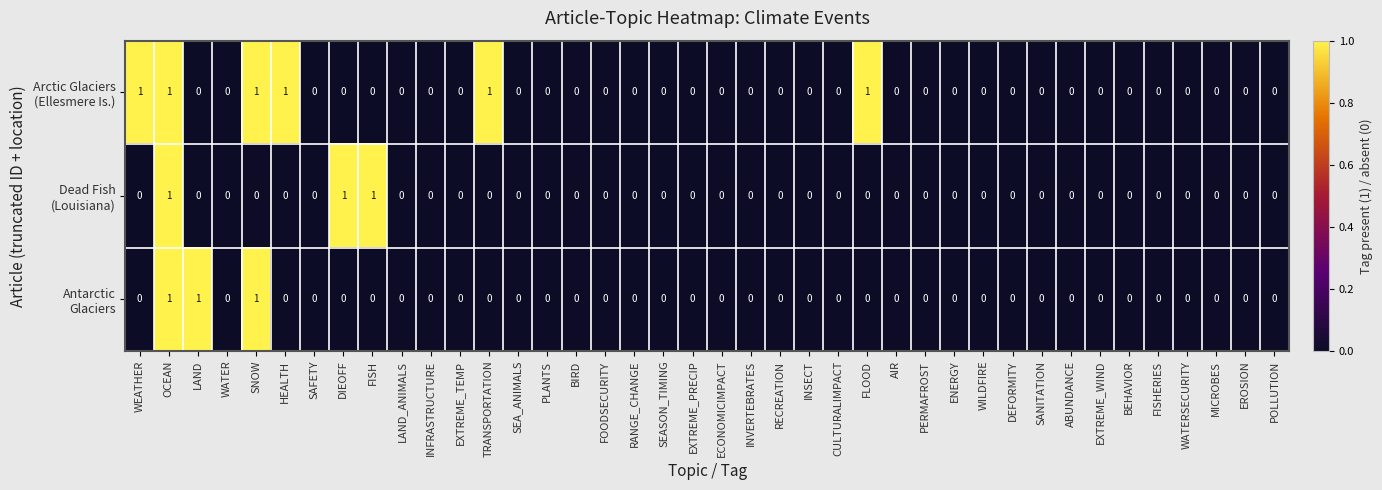

Count the number of data series in this chart.

3